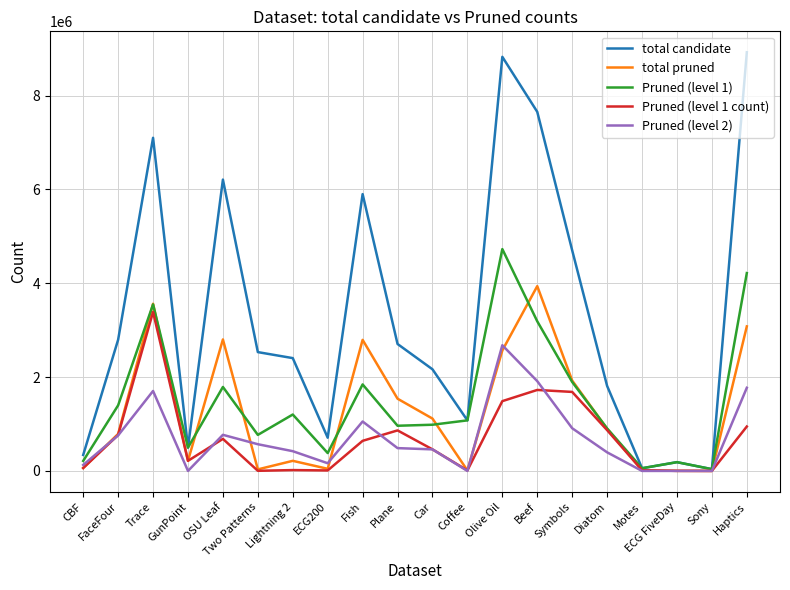

What is the total value across all series at GunPoint?

1425818